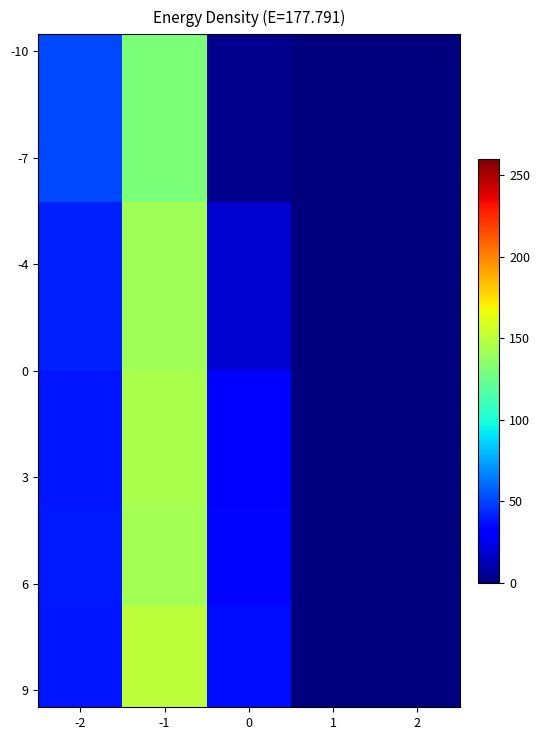

At how many categories does at least one series exceed 145?

1